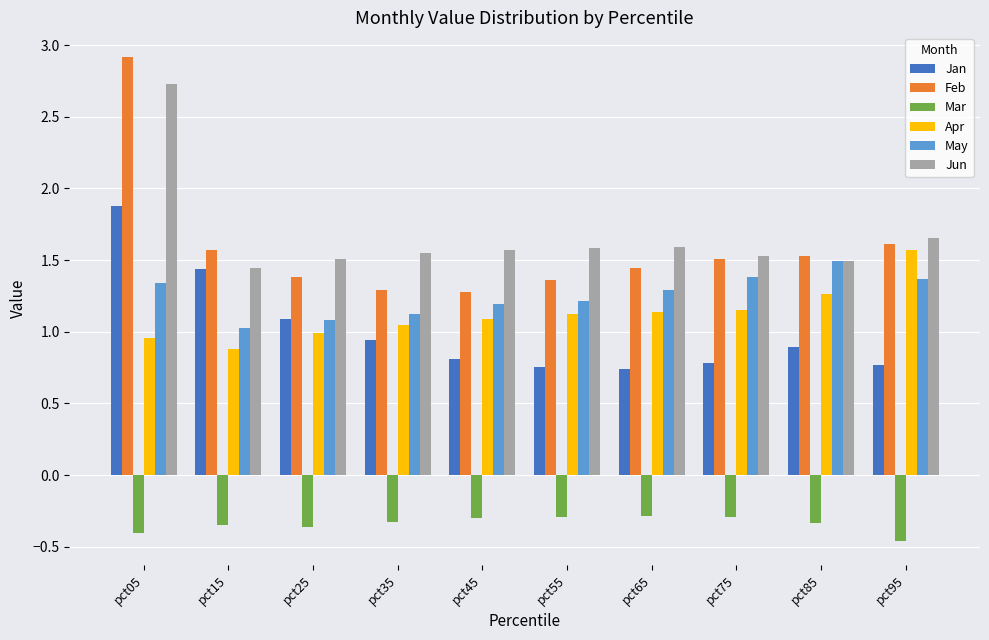

What is the spread (max minus min) of values at pct35?

1.9